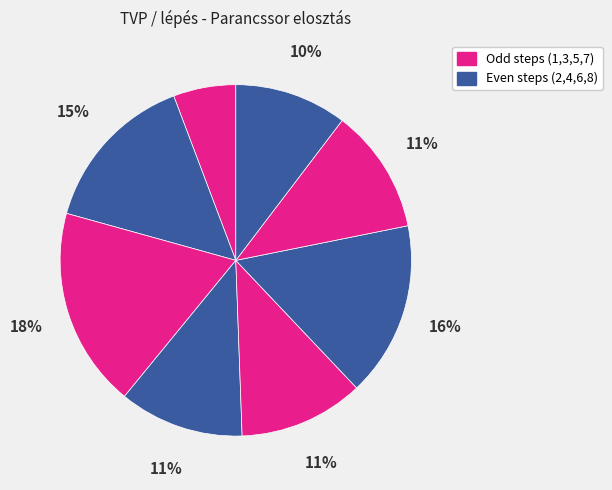

Which category has the smallest portion of the pie?

1